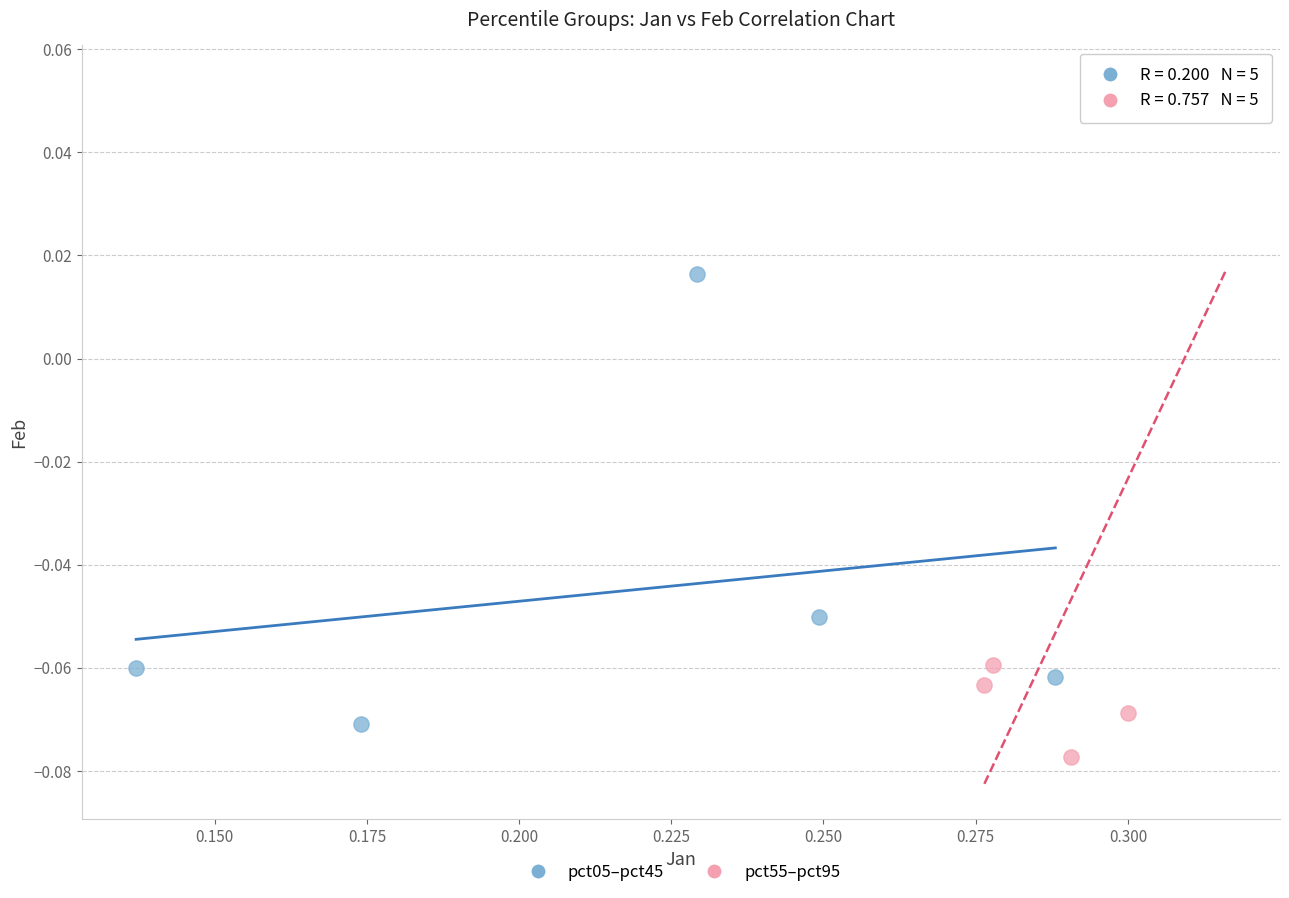

Which series has the largest Y range (max minus min)?

pct55–pct95